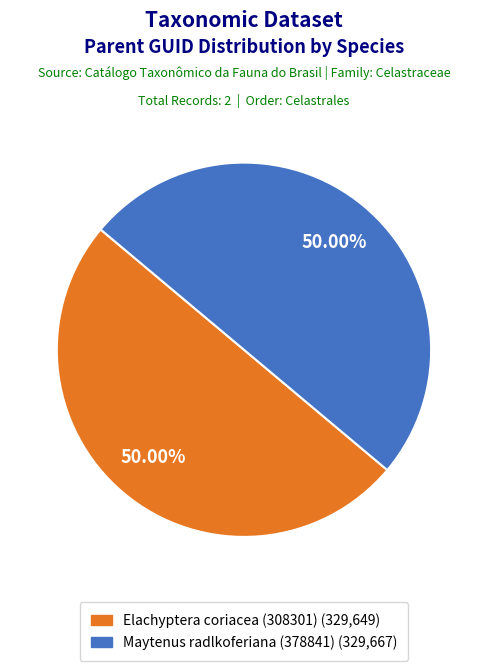

What is the ratio of the value at Elachyptera coriacea (308301) to the value at Maytenus radlkoferiana (378841)?

1.0